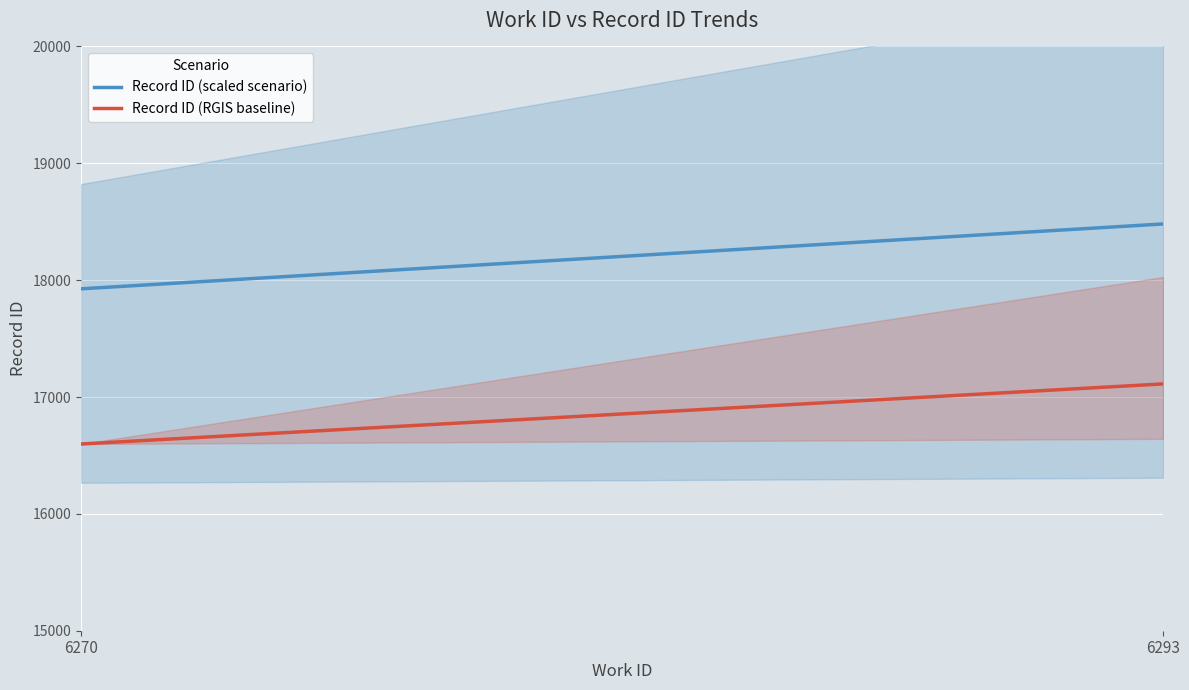

What is the value of the 3rd point from the left?

16642